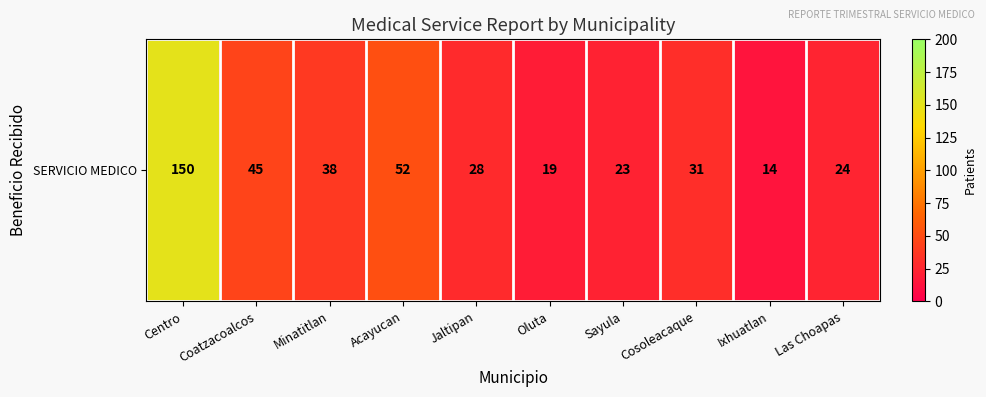

Is it true that the value at Oluta is 19?

True